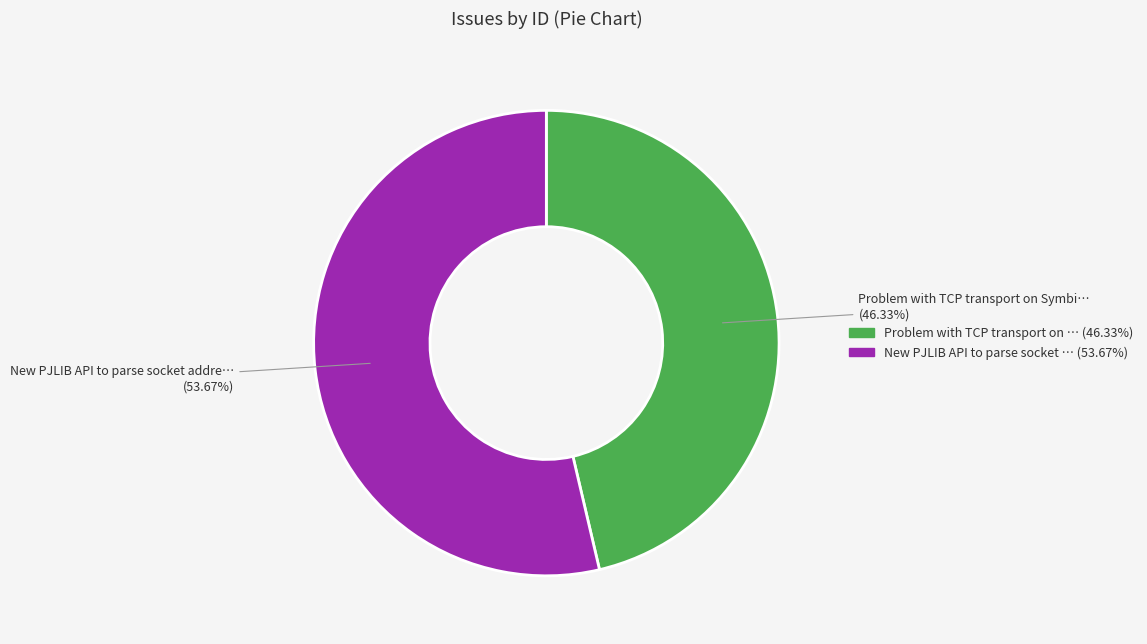

Does any single category account for the majority?

Yes